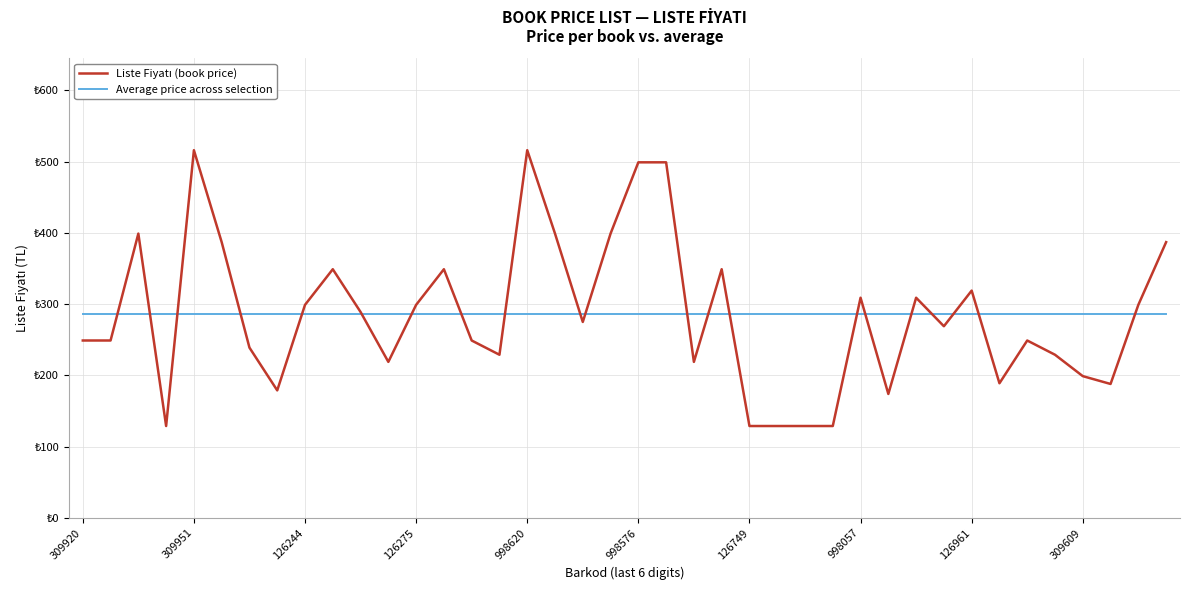

Does the chart have visible grid lines?

Yes